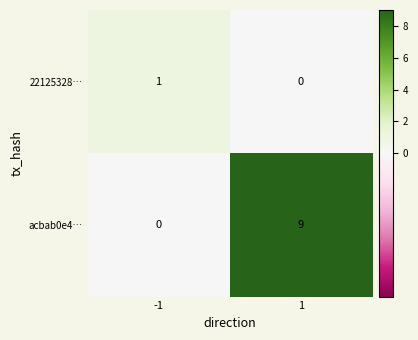

Rank the series by their average value, from lowest to highest.

22125328…, acbab0e4…